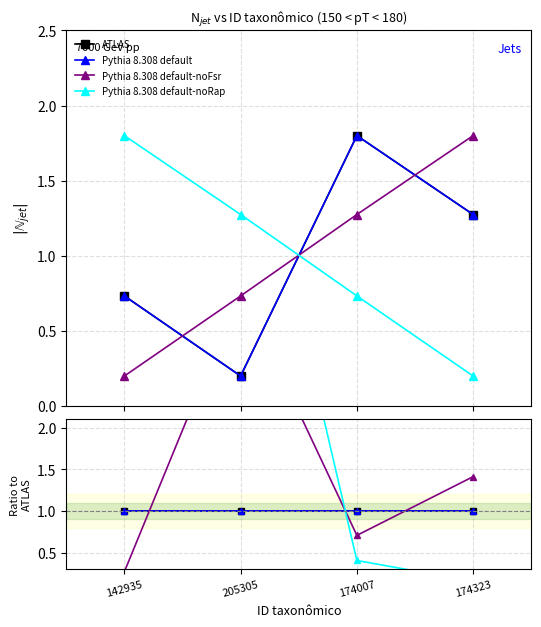

Rank the series at 174323 from lowest to highest value.

Pythia 8.308 default-noRap, ATLAS, Pythia 8.308 default, Pythia 8.308 default-noFsr